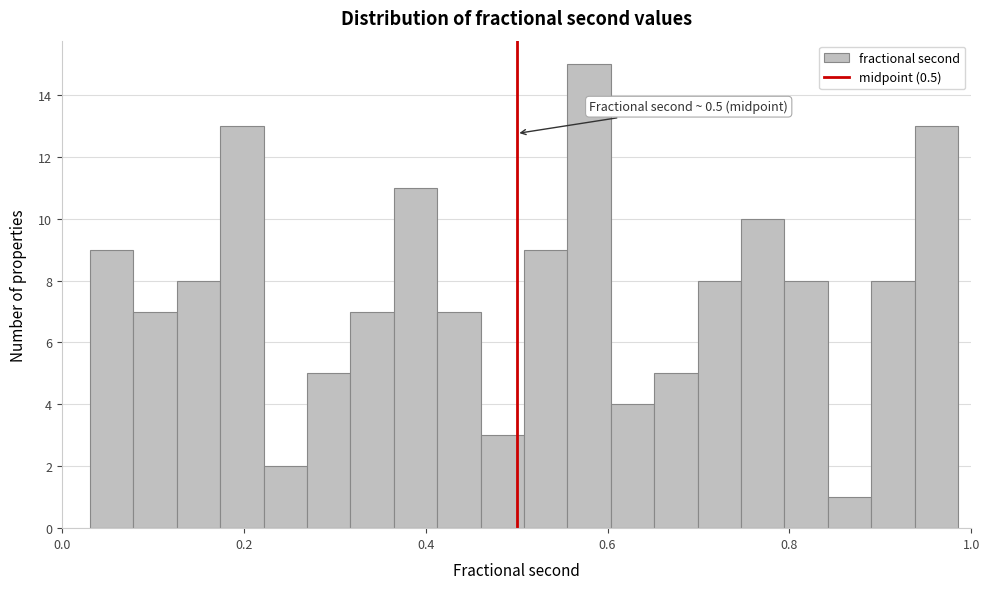

Around what value on the x-axis is the tallest bar? Give the approximate position of its centre, as read against the axis.

0.58